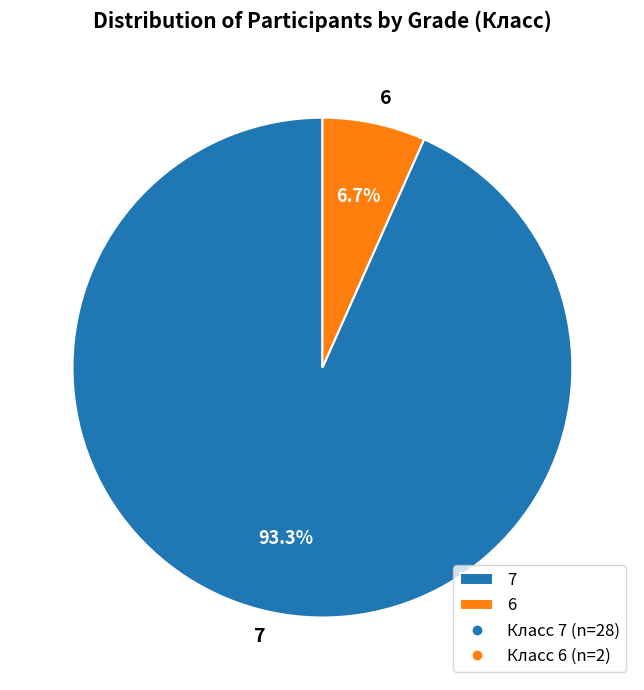

To the nearest percent, what percentage of the pie is 6?

7%